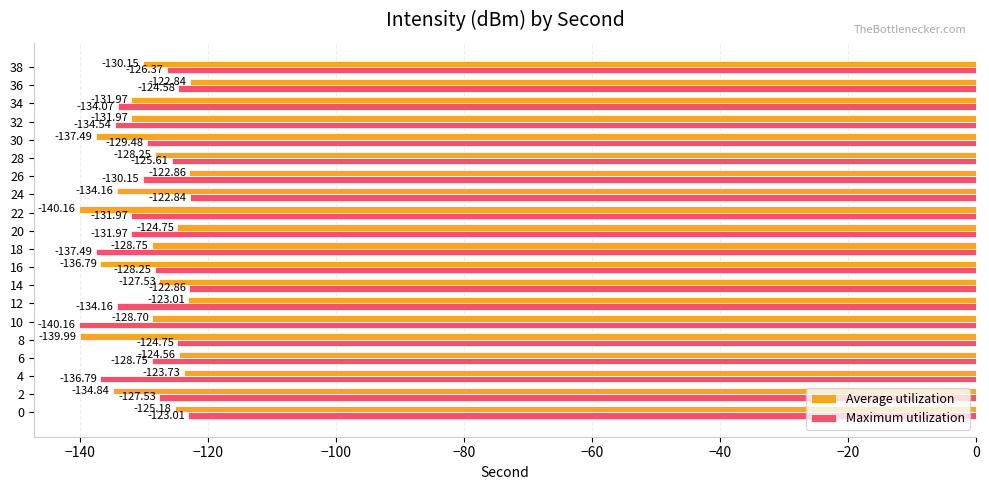

How many data points in Average utilization are less than -128?

12